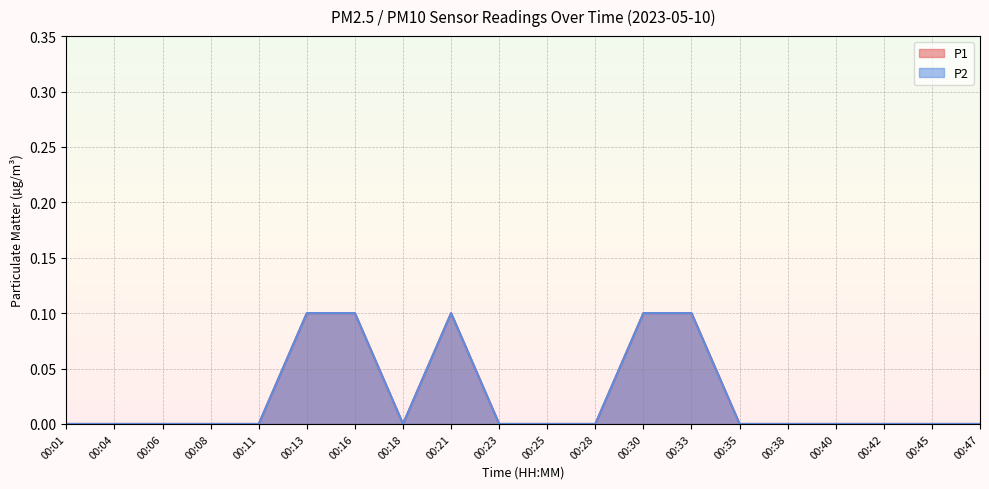

True or false: P1 and P2 cross at least once.

False